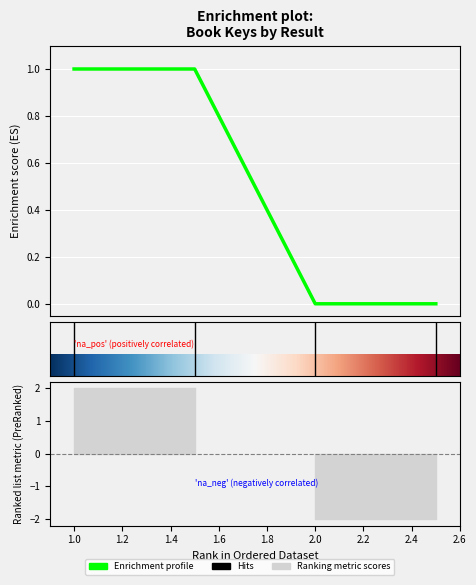

Which label corresponds to the largest value in the chart?

1